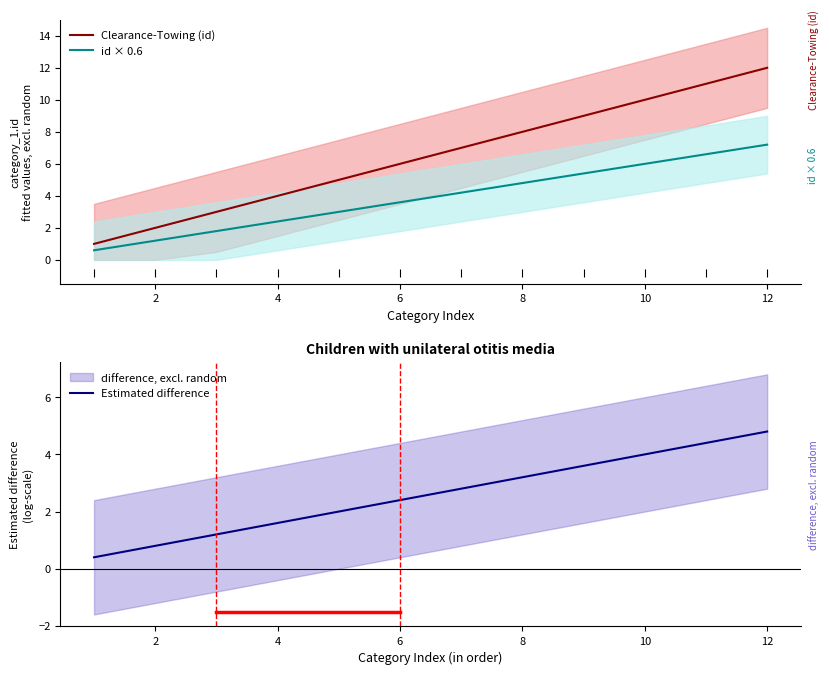

What are all the series names shown in the legend?

Clearance-Towing (id), id × 0.6, Estimated difference